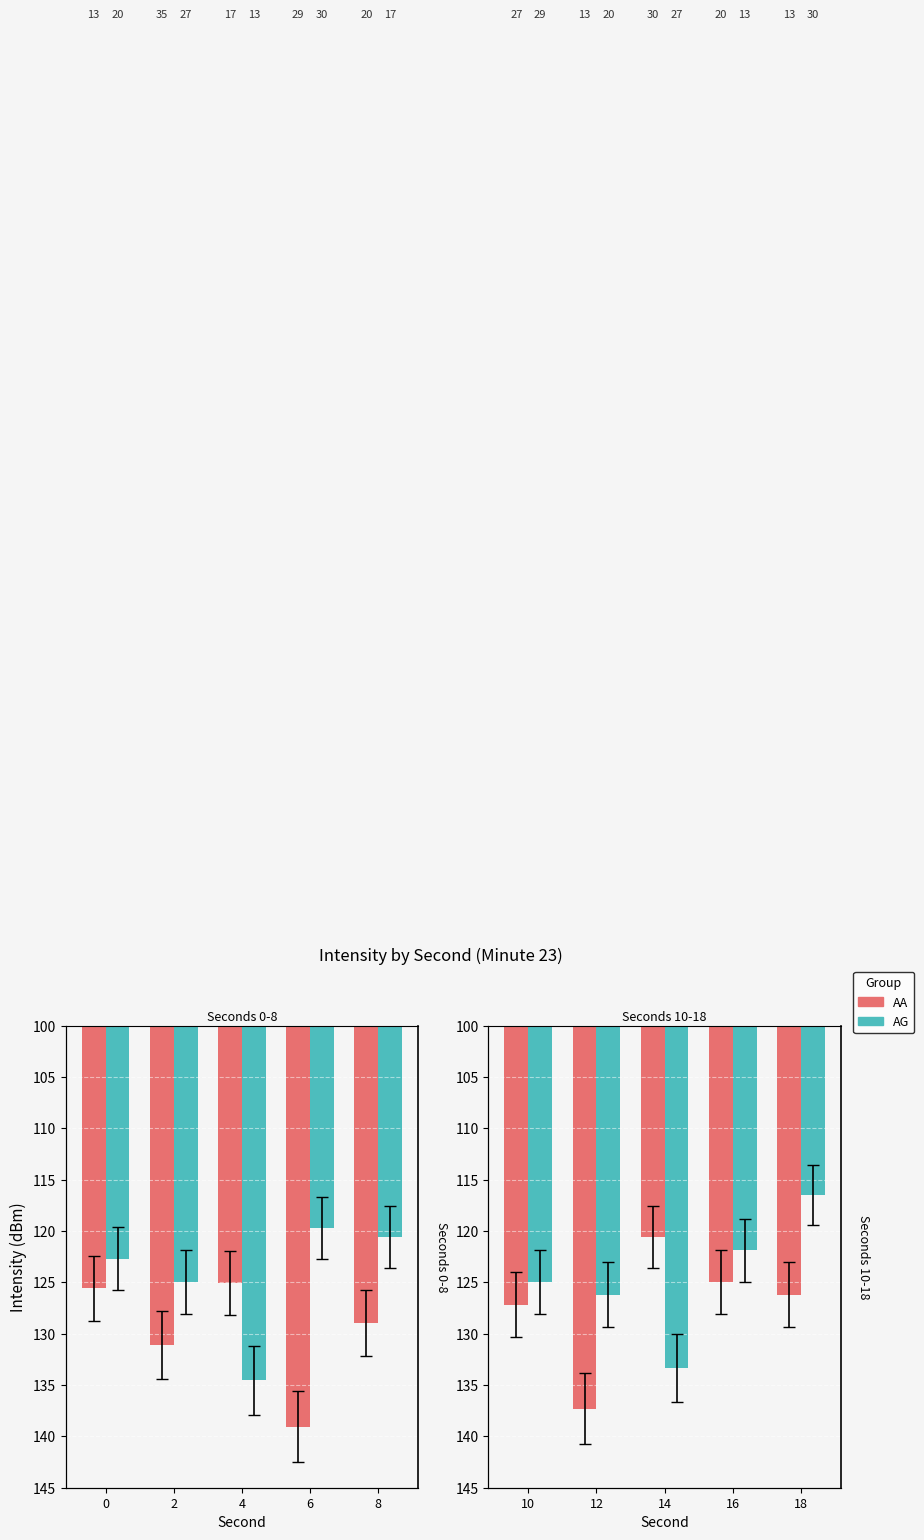

At how many categories does at least one series exceed 126?

4